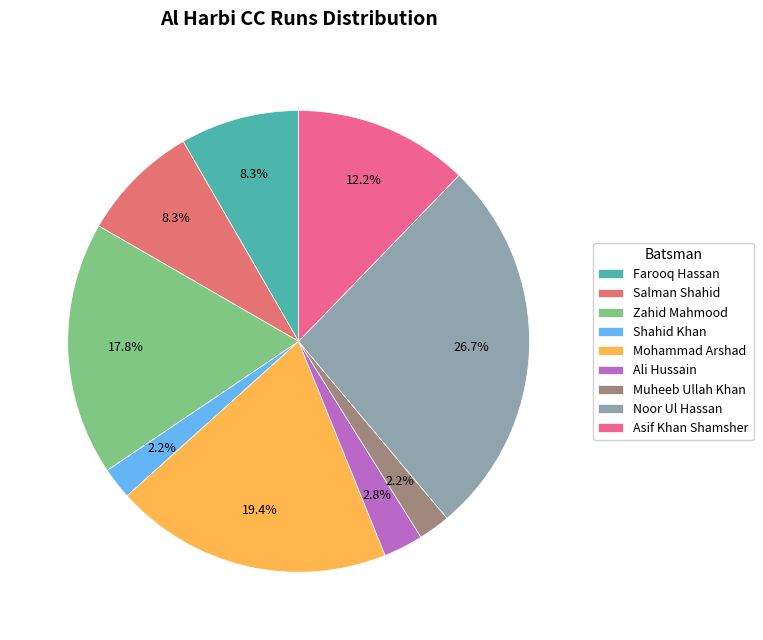

Which slice is the largest?

Noor Ul Hassan